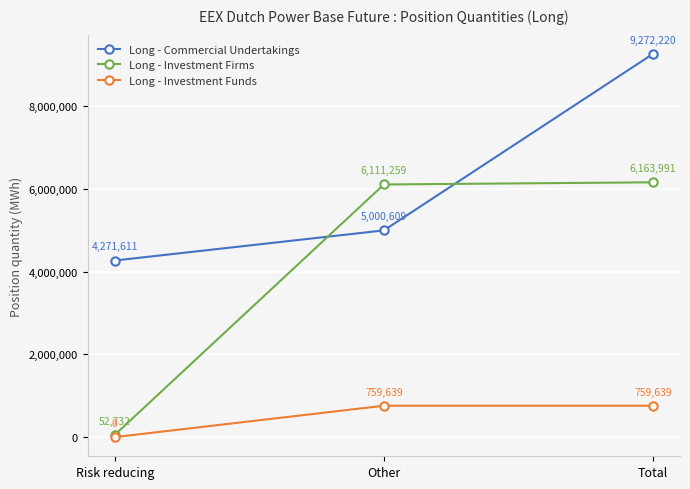

What is the difference between the Long - Investment Firms values at Total and Other?

52732